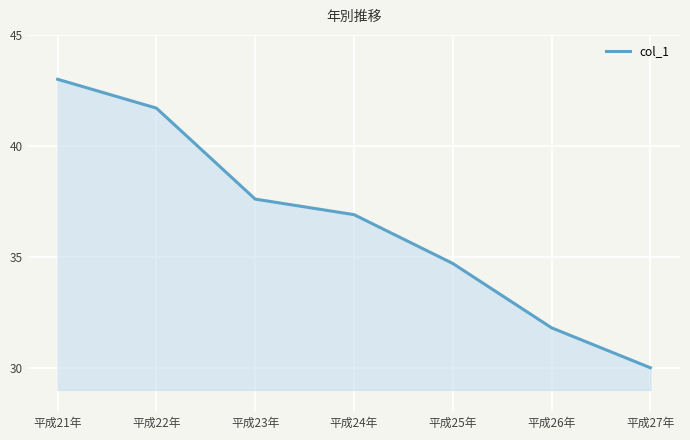

The chart shows a value of 41.7 at 平成22年. True or false?

True